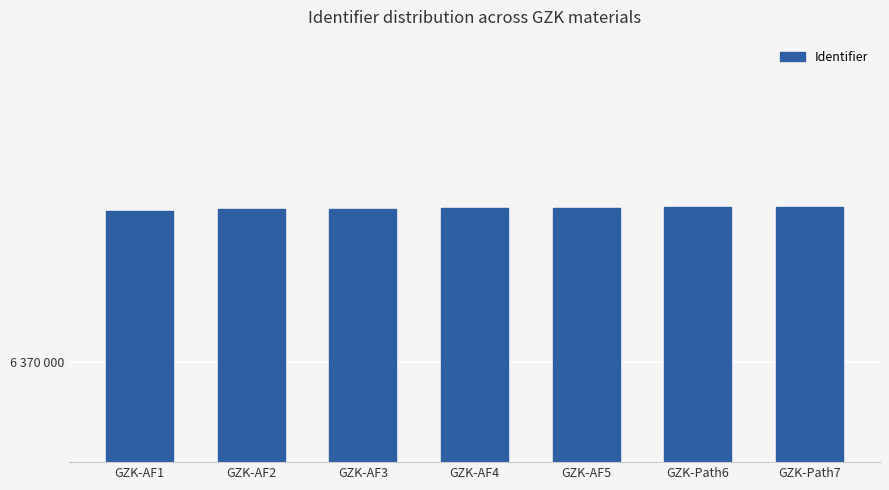

What is the change in value from GZK-Path6 to GZK-Path7?

+20